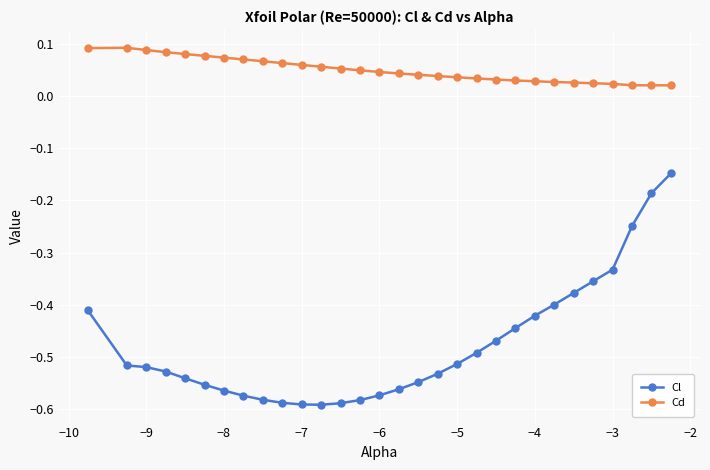

Which series has the largest range (max minus min)?

Cl